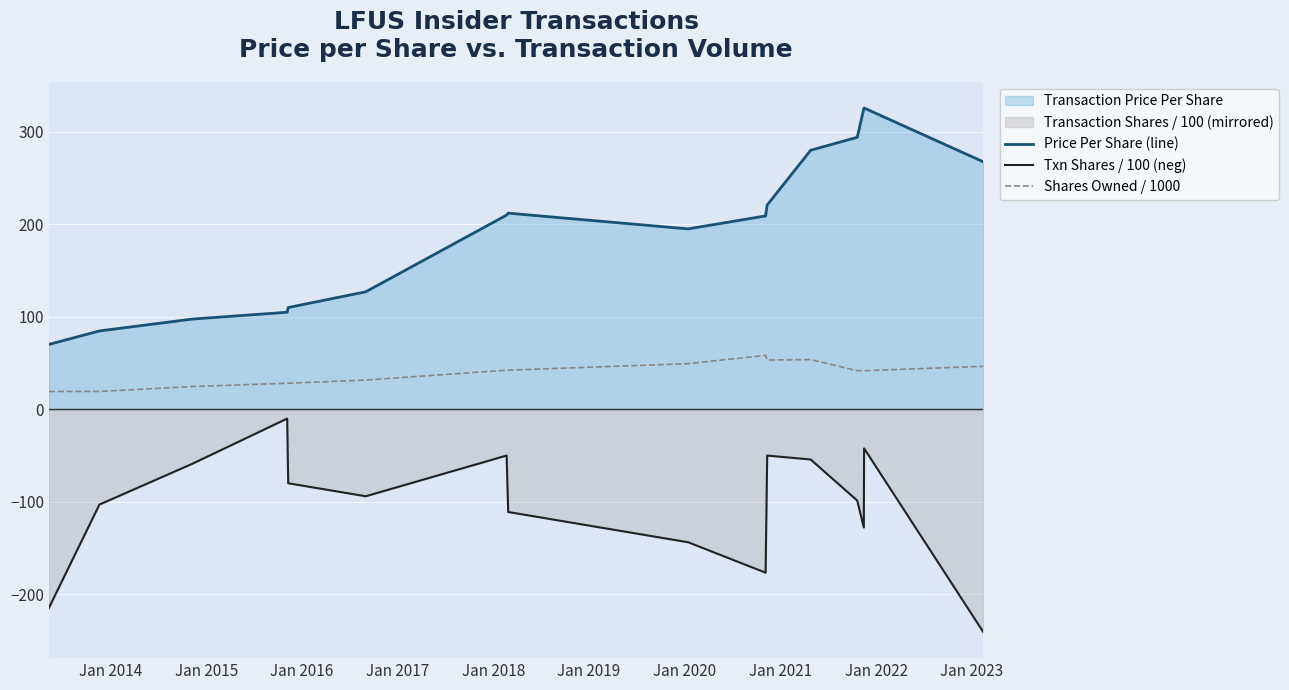

List the series in order of their overall mean, highest first.

Price Per Share (line), Shares Owned / 1000, Txn Shares / 100 (neg)